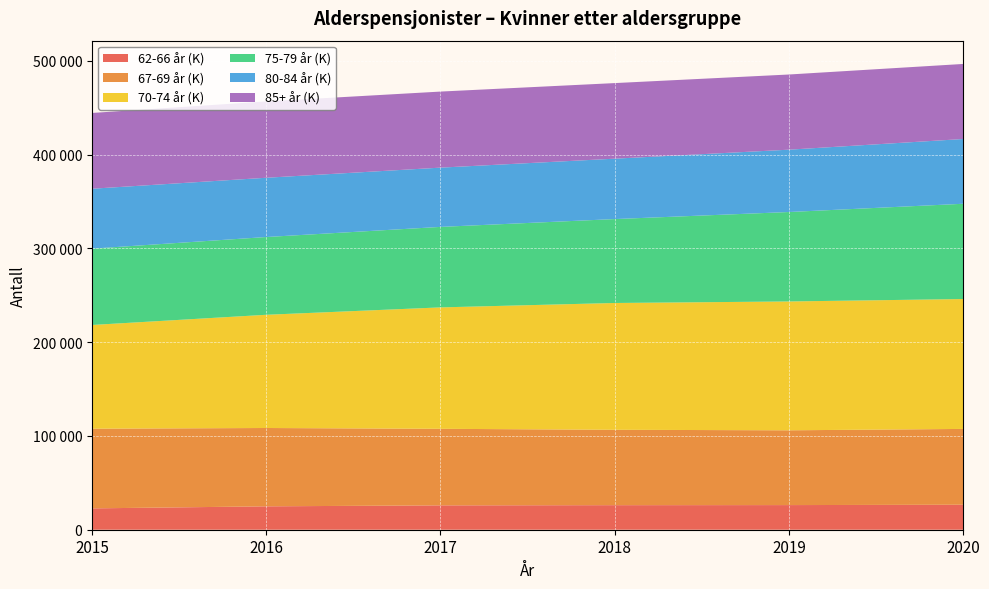

Reading right to left, extract all data points from this chart.

62-66 år (K): 26662	26273	26185	25980	24944	22761
67-69 år (K): 80850	79764	80404	81656	83553	84998
70-74 år (K): 138530	137417	135234	129483	120741	110609
75-79 år (K): 101603	95392	89500	85853	82939	81408
80-84 år (K): 69074	66488	64415	63210	63209	63900
85+ år (K): 80047	80177	80616	81119	81416	80825